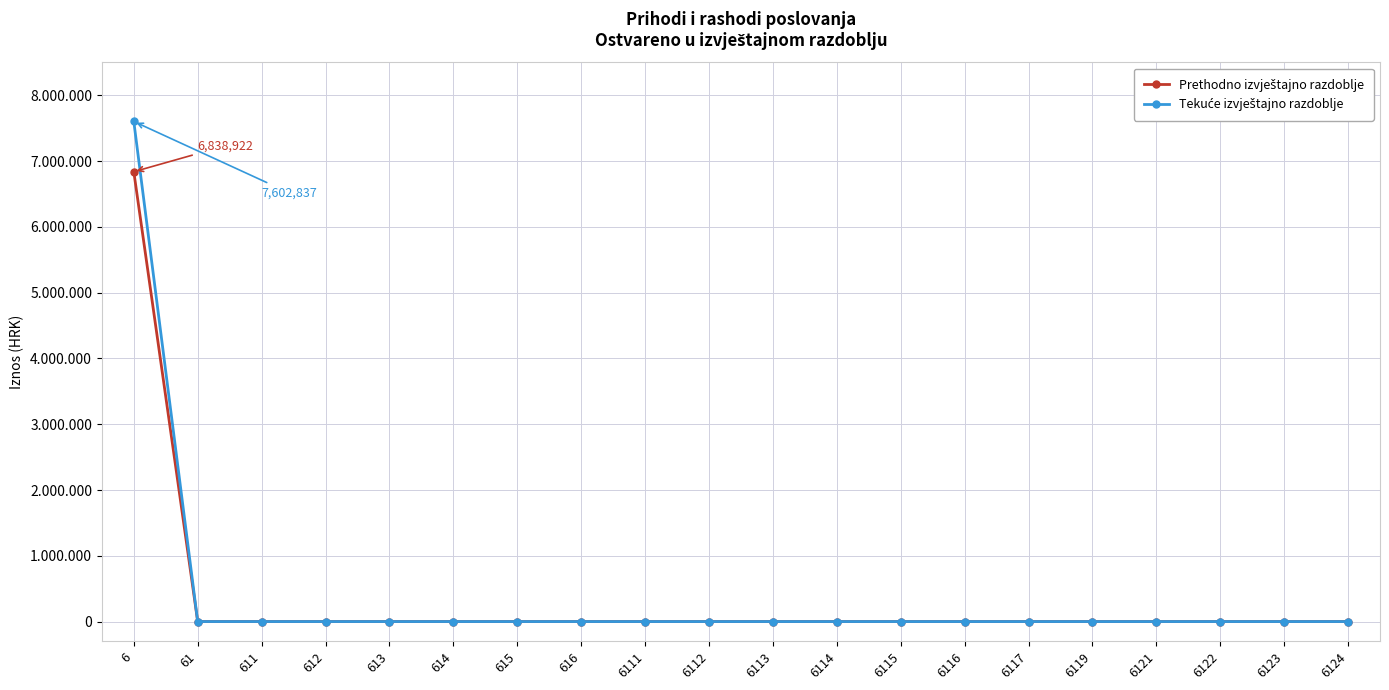

True or false: Tekuće izvještajno razdoblje and Prethodno izvještajno razdoblje cross at least once.

False